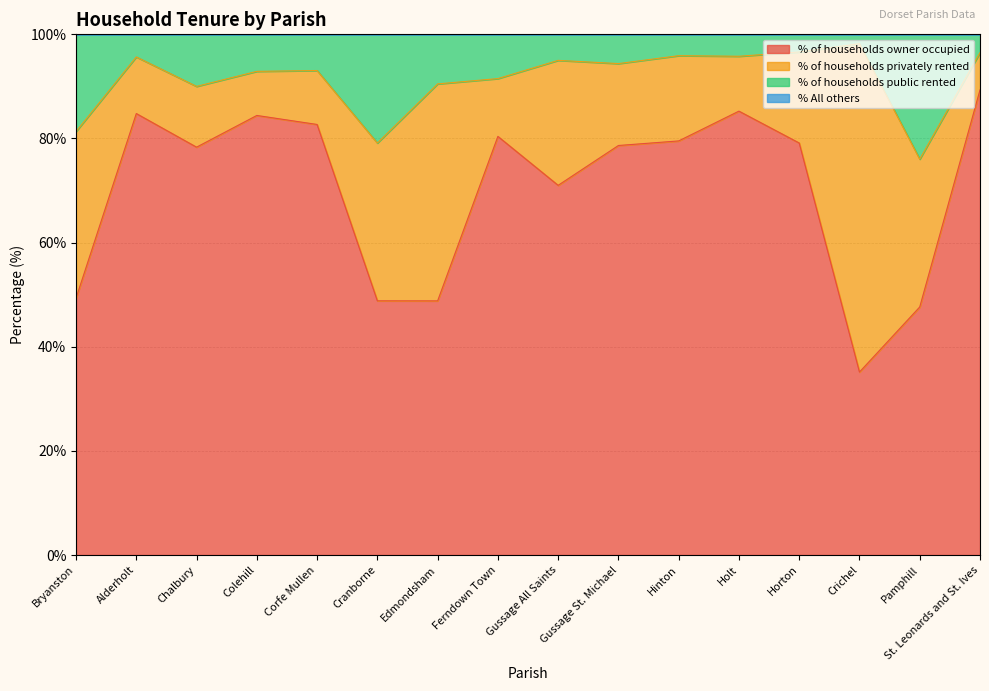

Is it true that % of households owner occupied equals 49.3 at Bryanston?

True